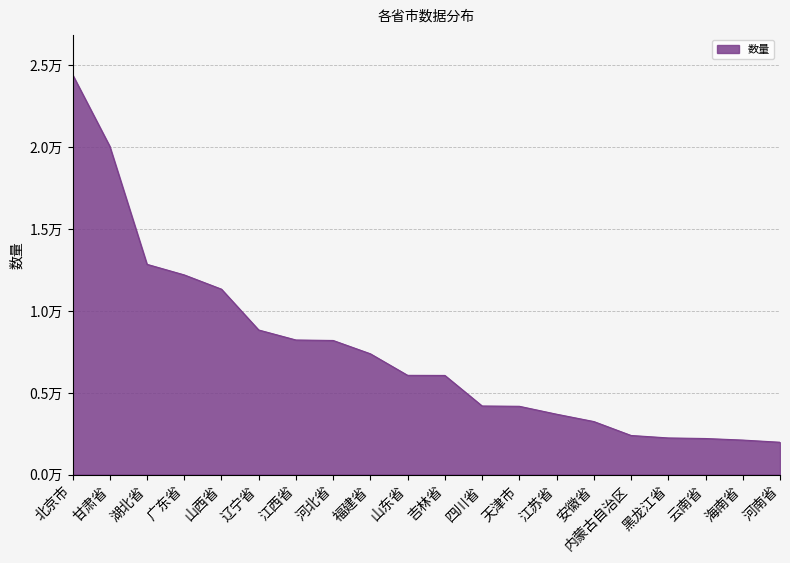

Rank the categories by value from lowest to highest.

河南省, 海南省, 云南省, 黑龙江省, 内蒙古自治区, 安徽省, 江苏省, 天津市, 四川省, 吉林省, 山东省, 福建省, 河北省, 江西省, 辽宁省, 山西省, 广东省, 湖北省, 甘肃省, 北京市